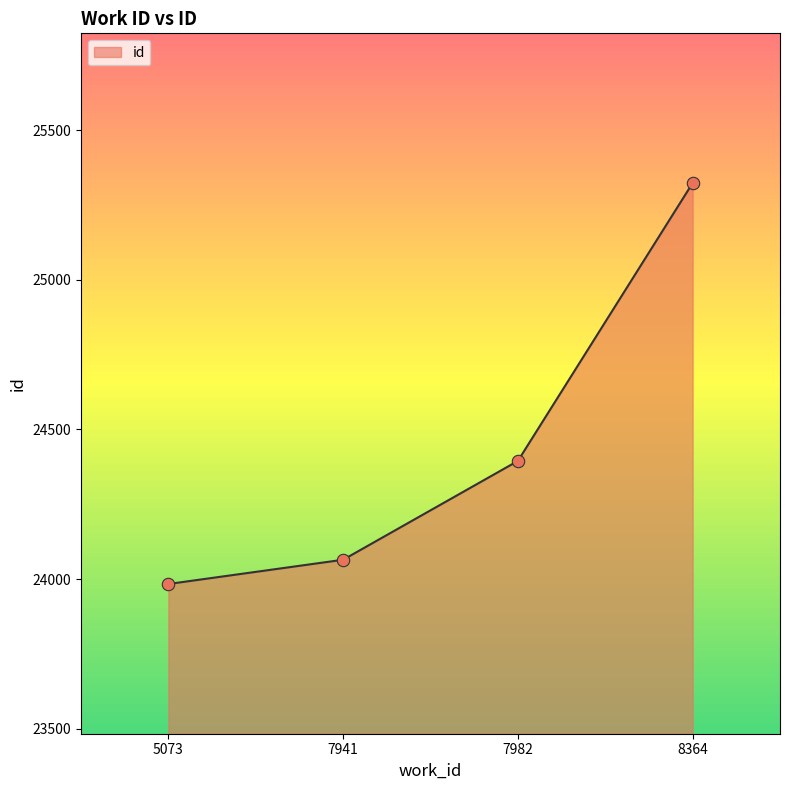

Between 7982 and 8364, which is larger?

8364